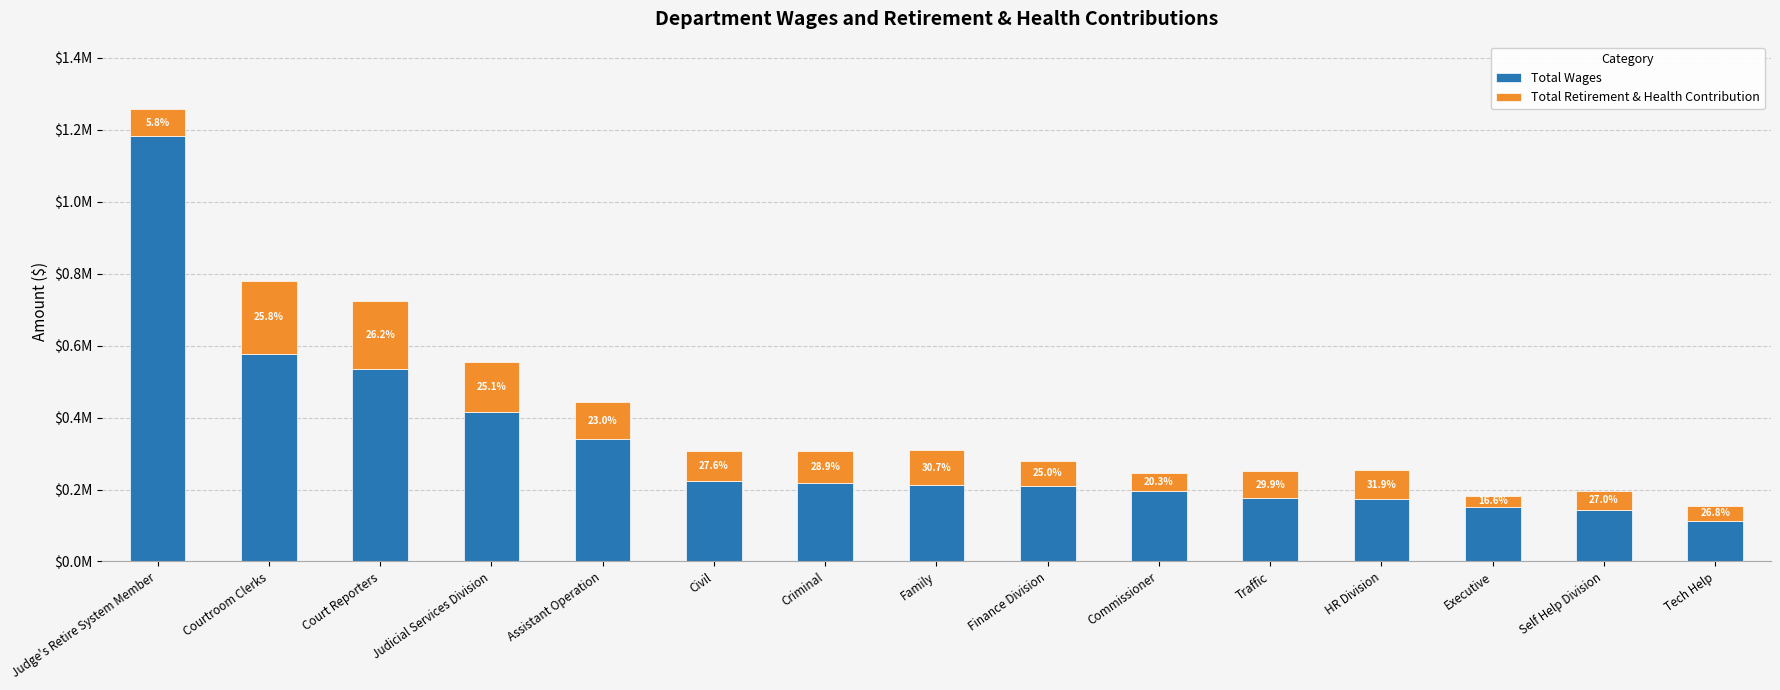

At how many categories does at least one series exceed 77573?

15